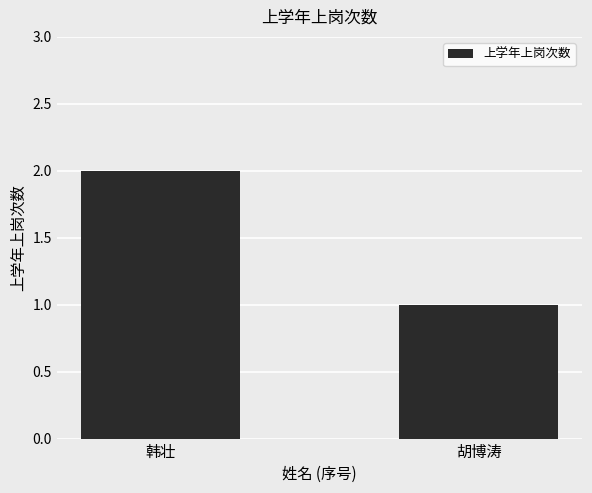

What is the change in value from 韩壮 to 胡博涛?

-1